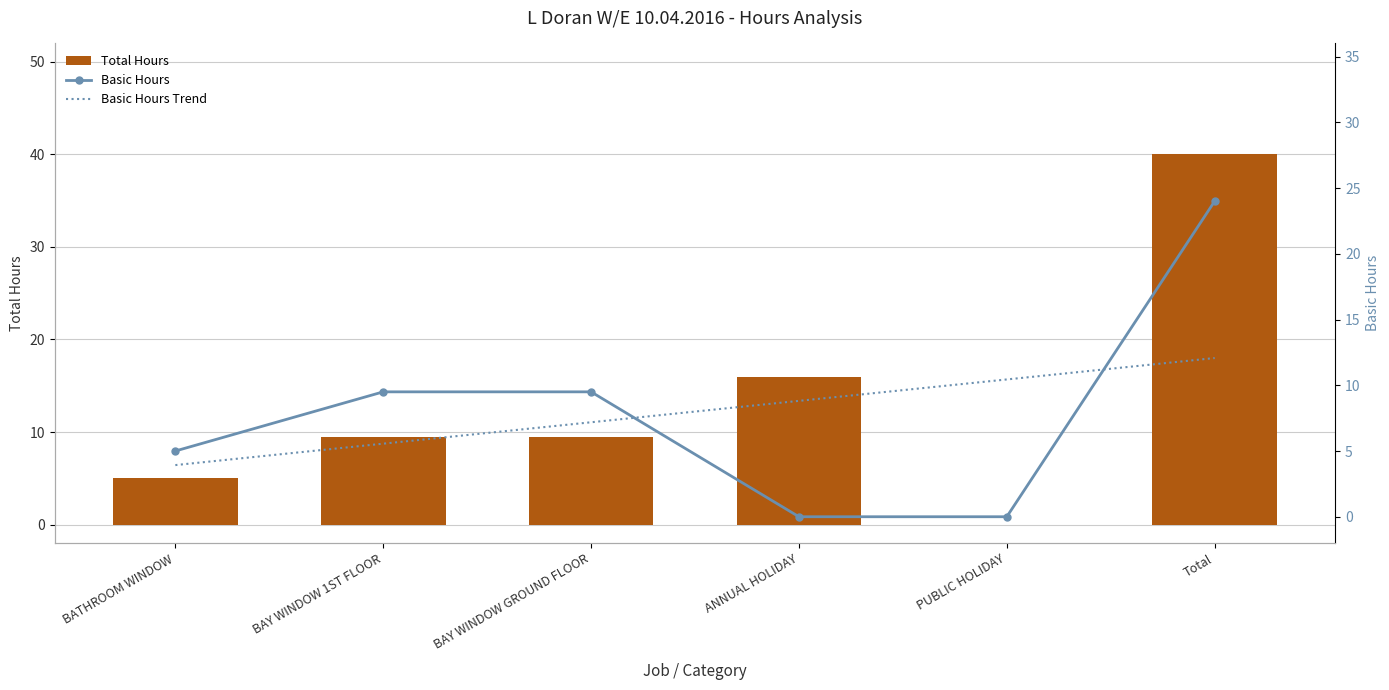

The Basic Hours series shows -13.1 at PUBLIC HOLIDAY. True or false?

False